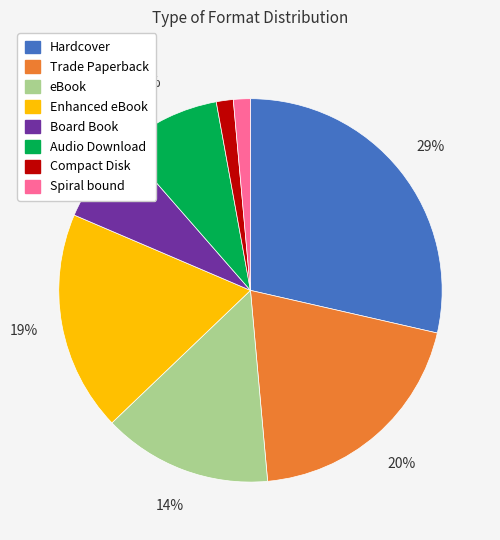

To the nearest percent, what portion does Enhanced eBook represent?

19%